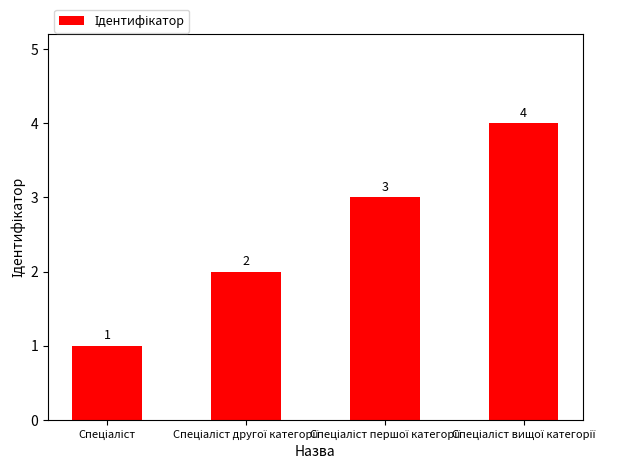

Count the values in the range 2 to 4.

3